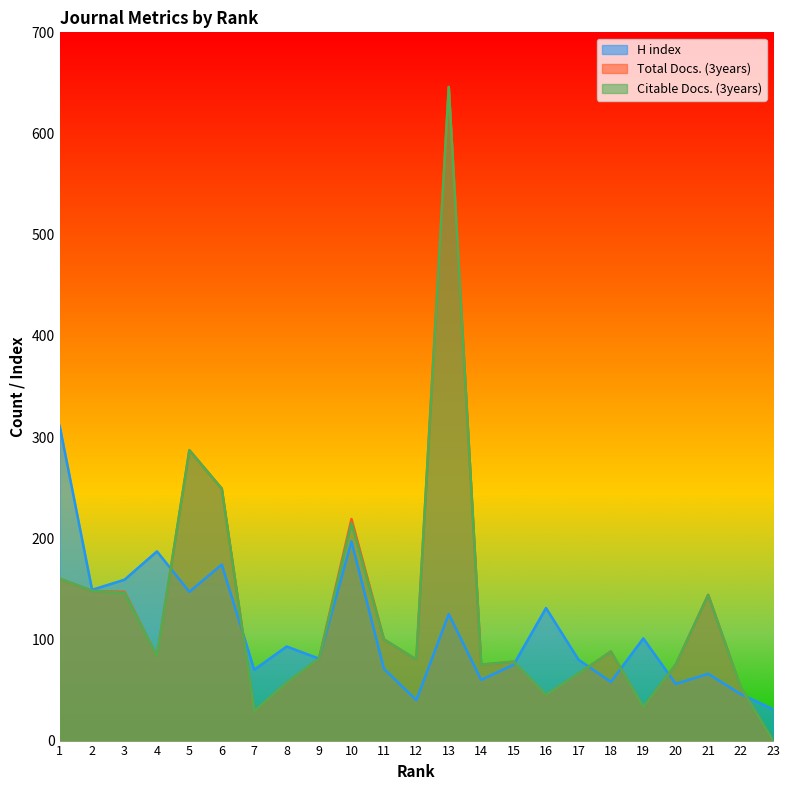

How many intersections are there between H index and Total Docs. (3years)?

7